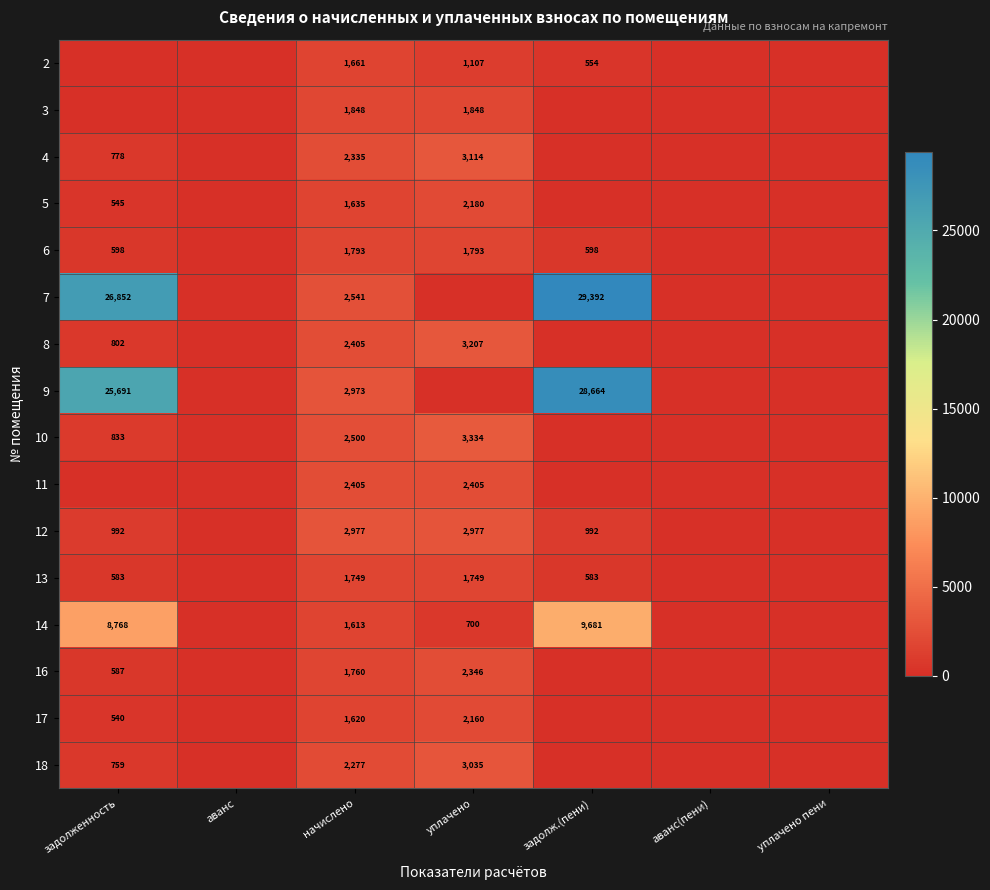

What is the difference between the highest and lowest values at начислено?

1364